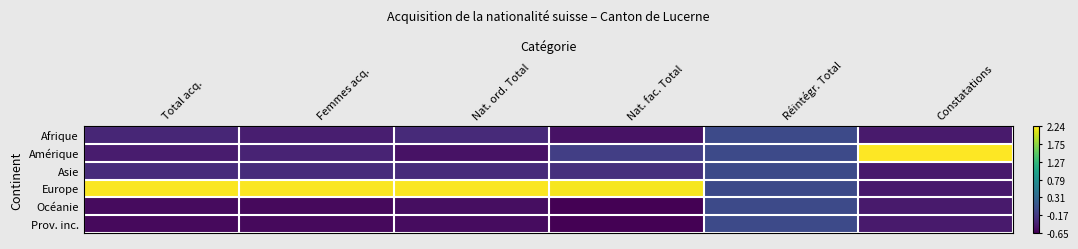

At which category is the sum across all series the highest?

Total acq.